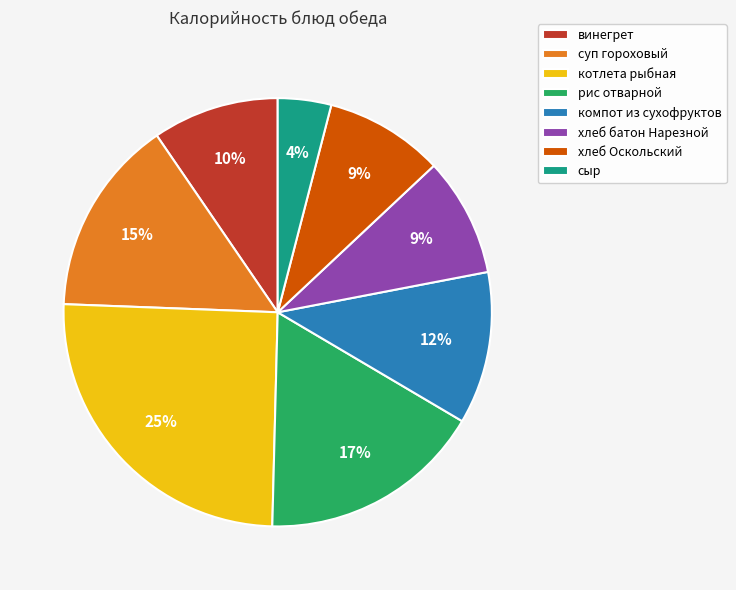

Is it true that хлеб Оскольский is 9% of the pie?

True